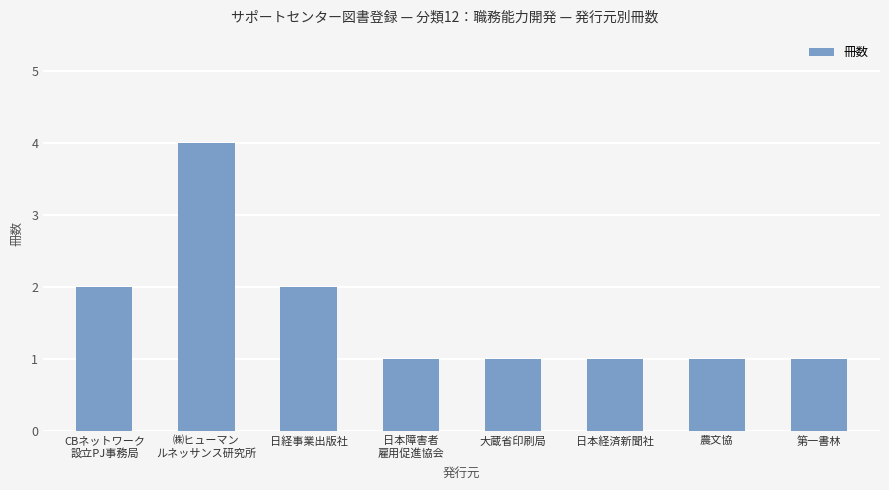

Reading left to right, list all the values displayed in this chart.

CBネットワーク
設立PJ事務局=2	㈱ヒューマン
ルネッサンス研究所=4	日経事業出版社=2	日本障害者
雇用促進協会=1	大蔵省印刷局=1	日本経済新聞社=1	農文協=1	第一書林=1